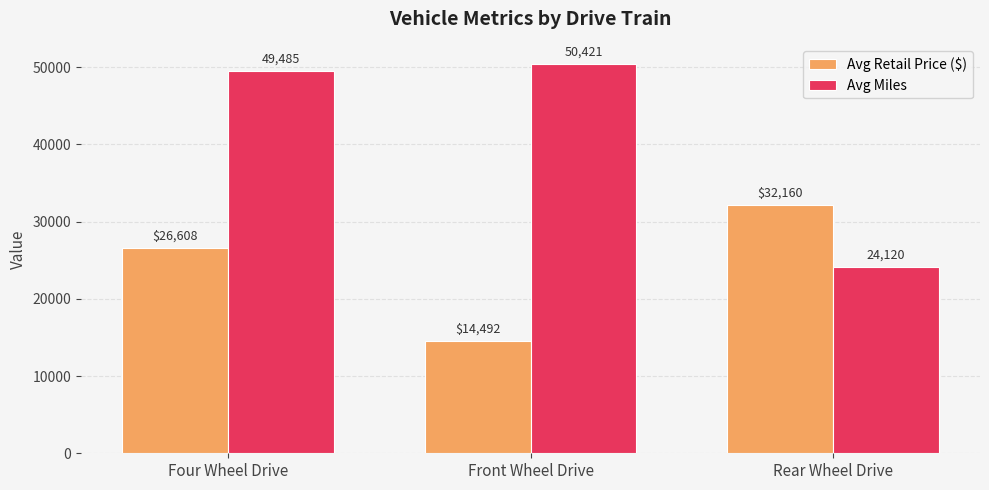

Is the value of Avg Retail Price ($) at Front Wheel Drive greater than the value of Avg Miles at Rear Wheel Drive?

No